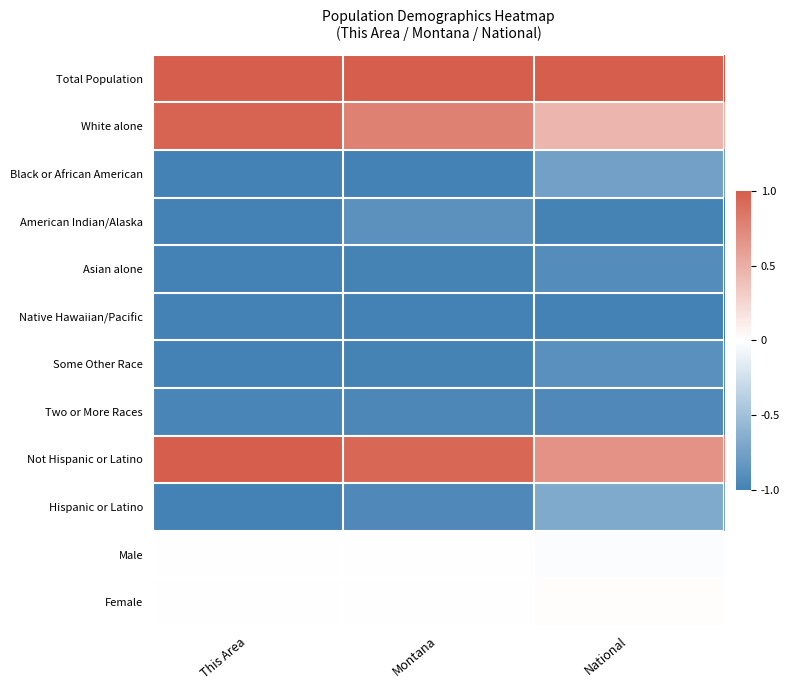

At which category is the sum across all series the highest?

This Area